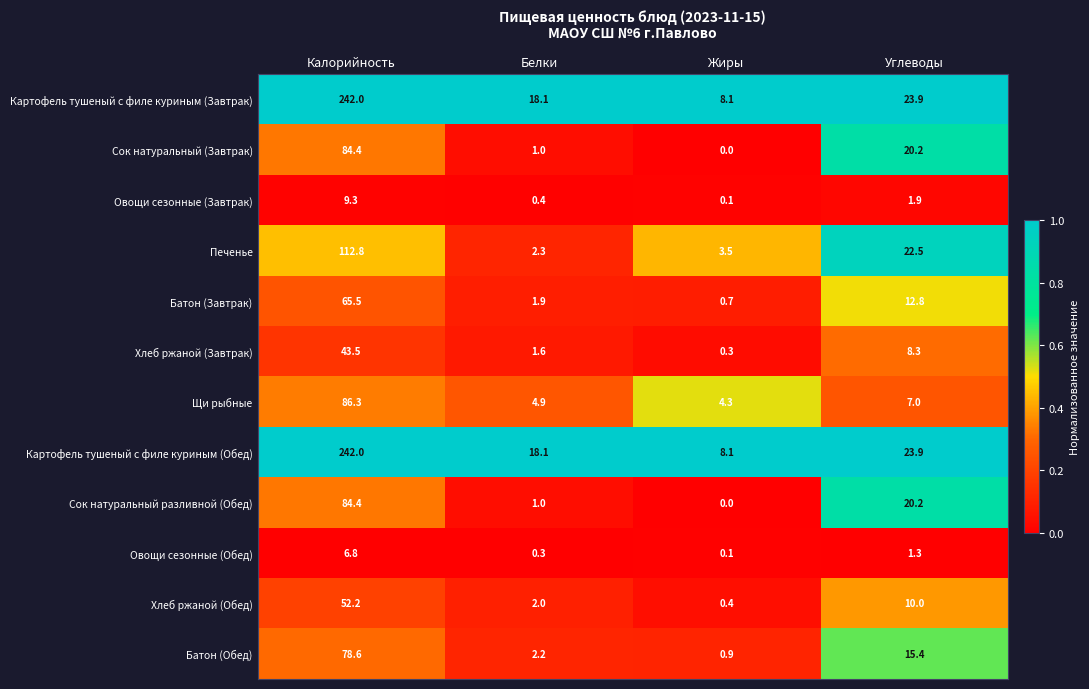

Is it true that Хлеб ржаной (Завтрак) equals 8.3 at Углеводы?

True